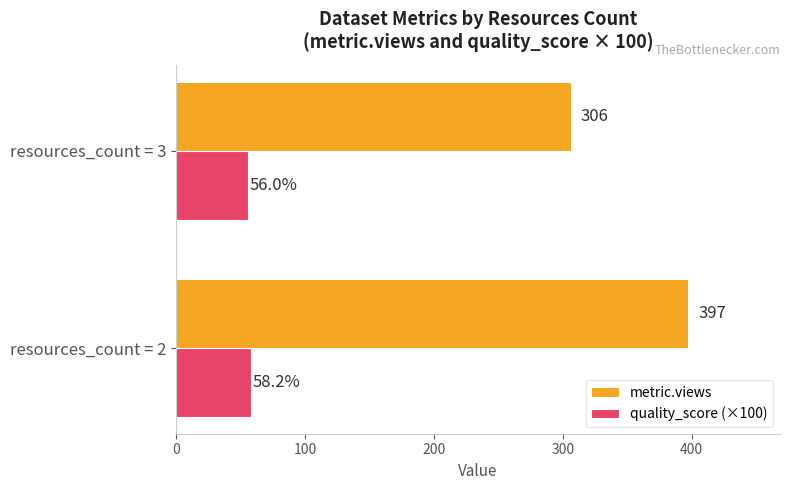

Between resources_count = 2 and resources_count = 3, which series saw the biggest shift?

metric.views